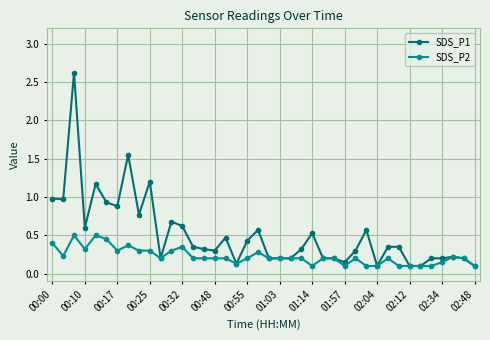

Rank the series by their maximum value, from lowest to highest.

SDS_P2, SDS_P1